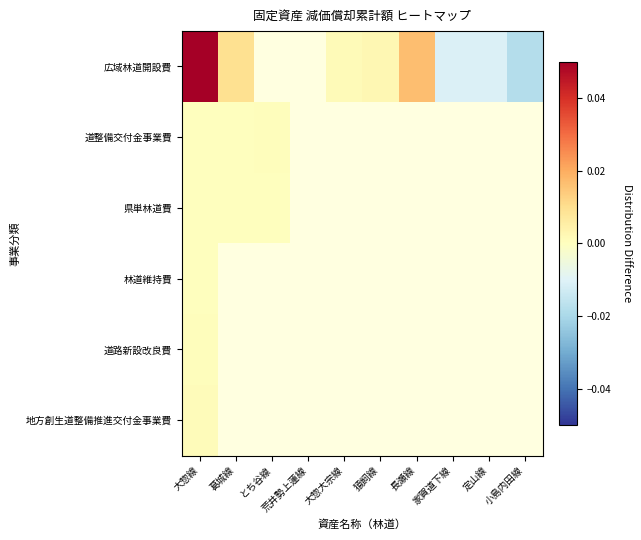

How many distinct data groups are displayed?

6